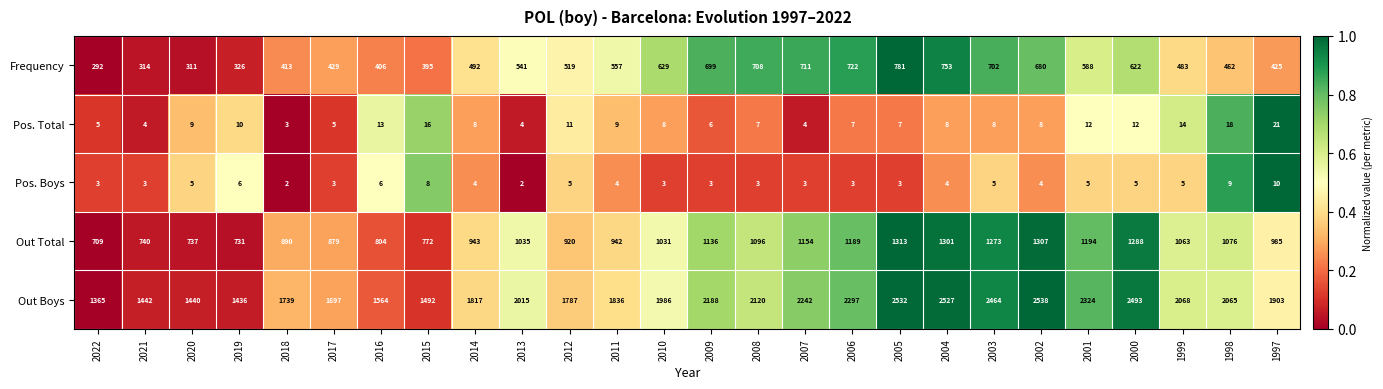

True or false: Frequency has a value of 311 at 2020.

True